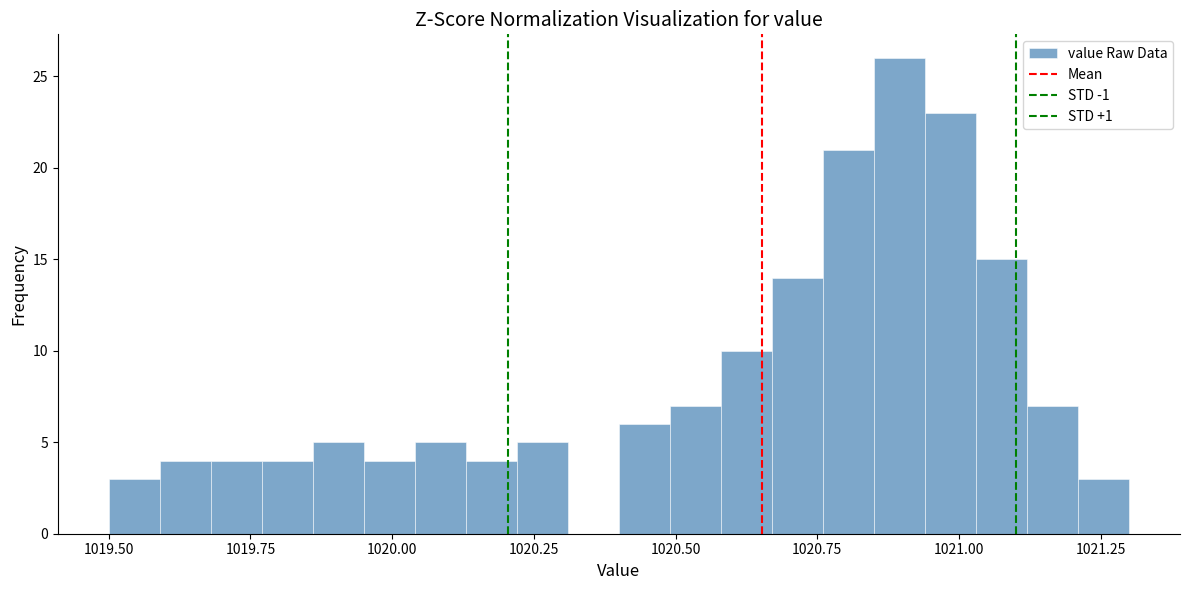

Around what value on the x-axis is the tallest bar? Give the approximate position of its centre, as read against the axis.

1020.90